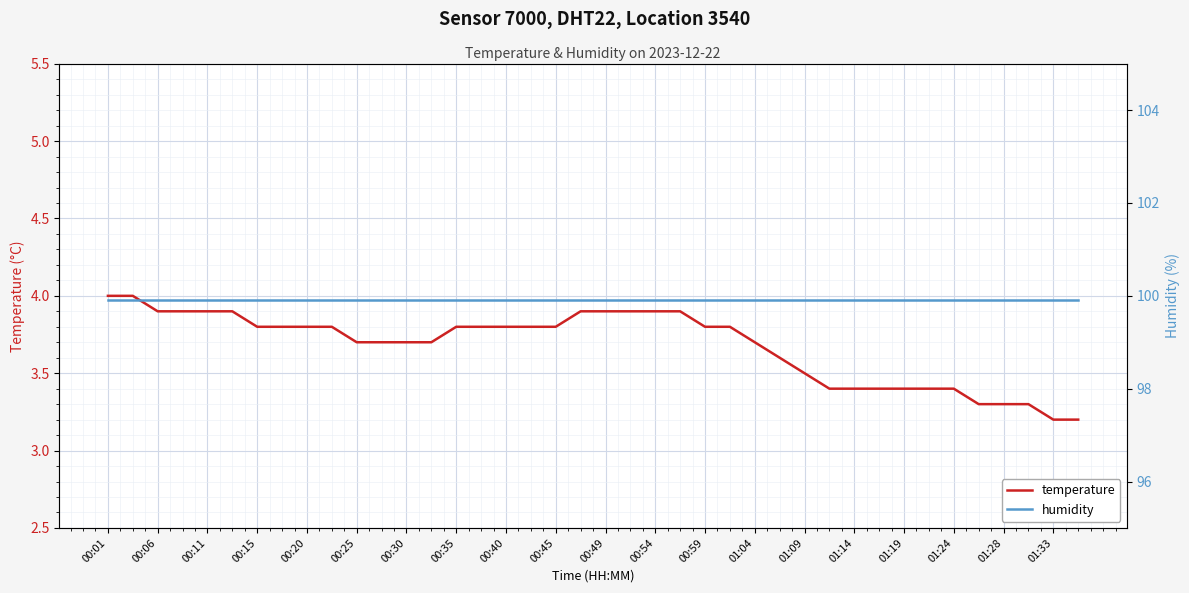

What is the value of the temperature point at the 33rd from the left?

3.4